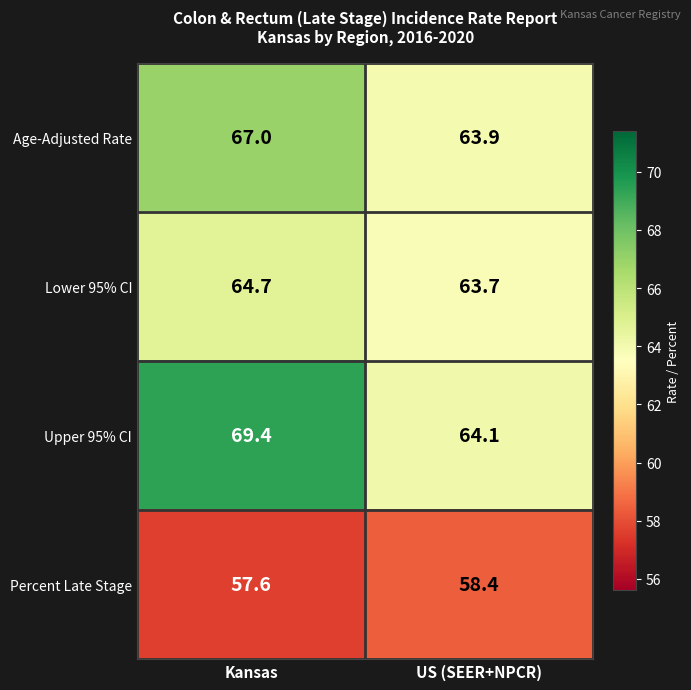

What is the greatest value displayed?

69.4